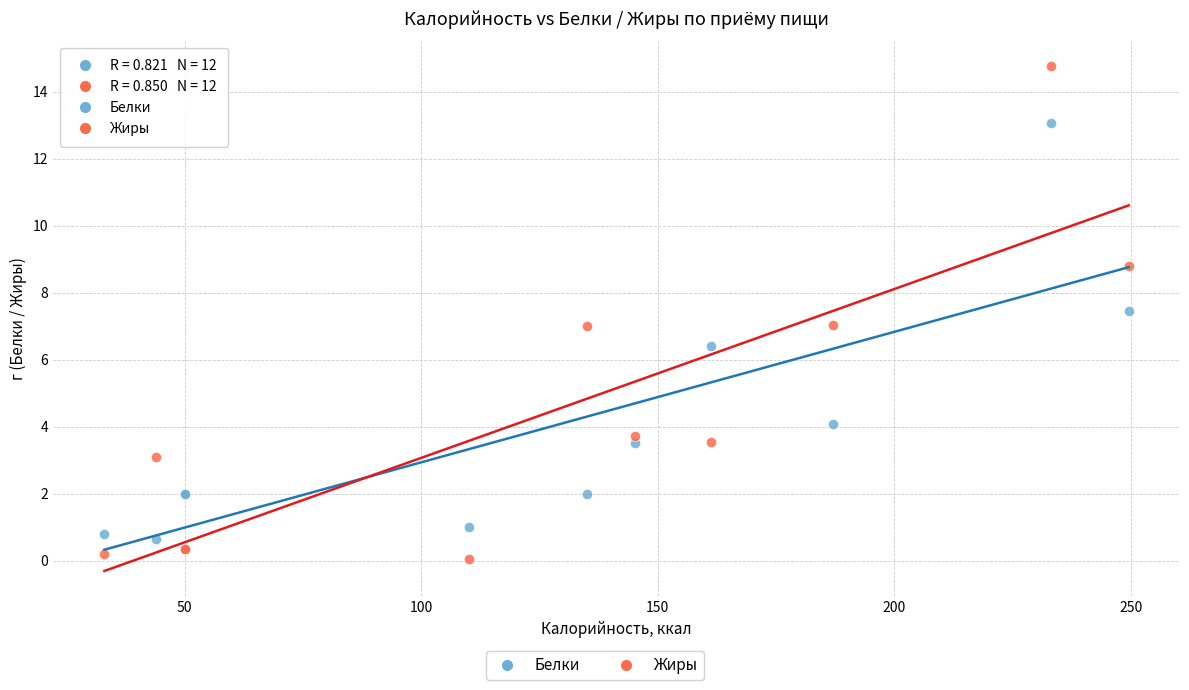

Which series has the widest spread of Y values?

Жиры